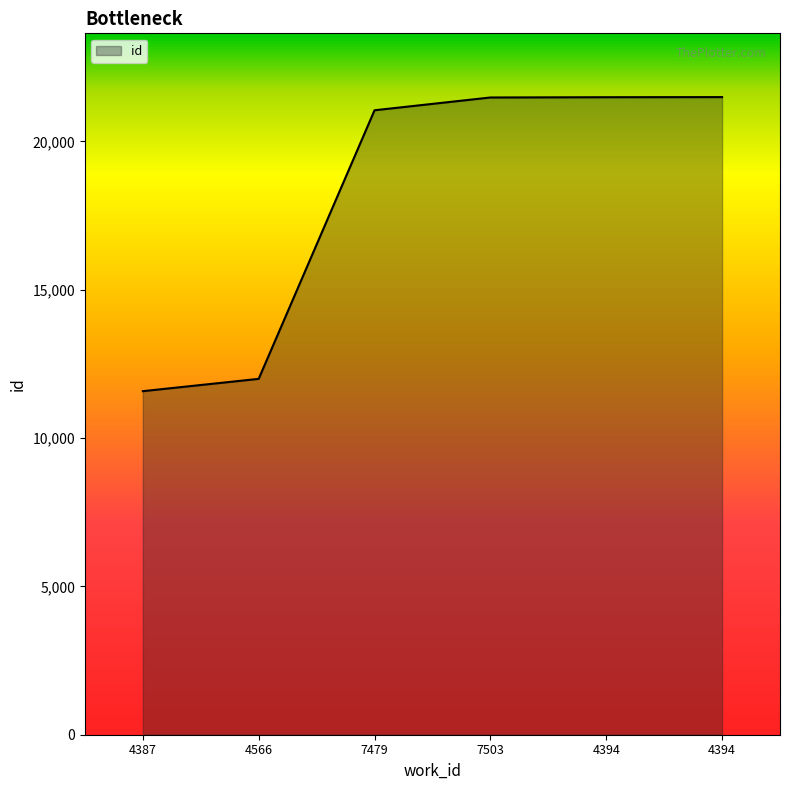

Count the number of categories in the chart.

6